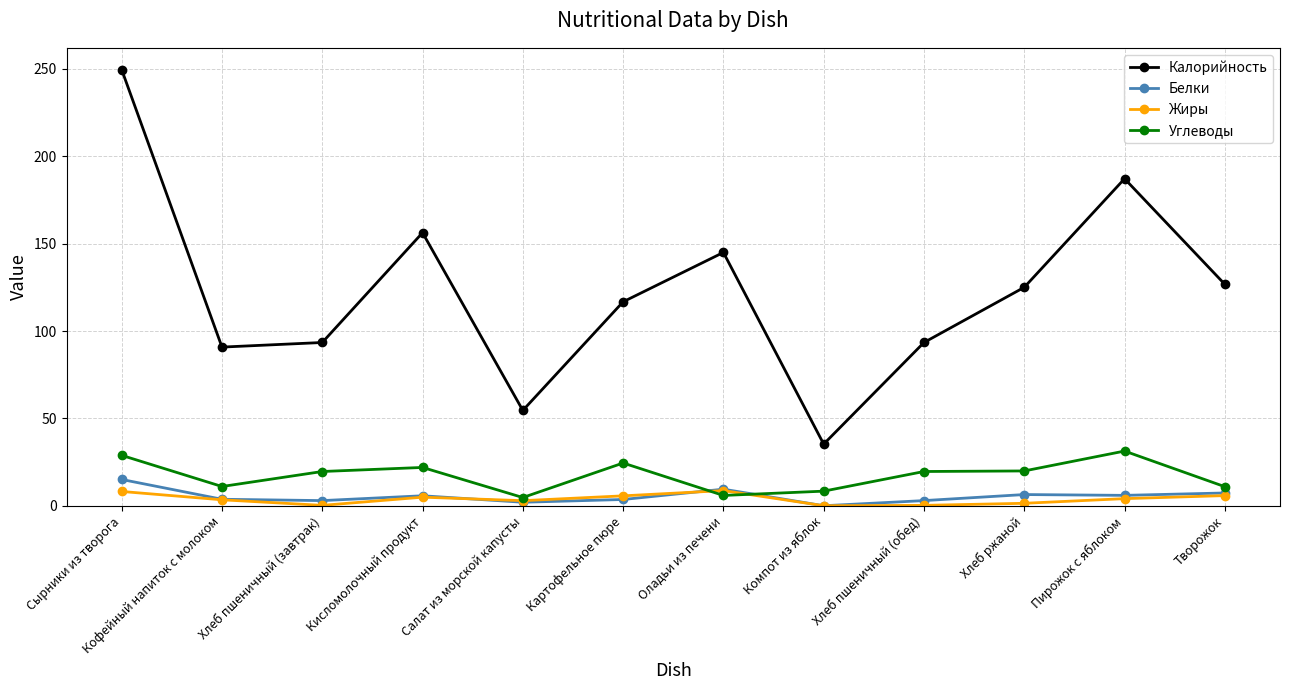

In Калорийность, how many points are lower than both neighbors (excluding endpoints)?

3